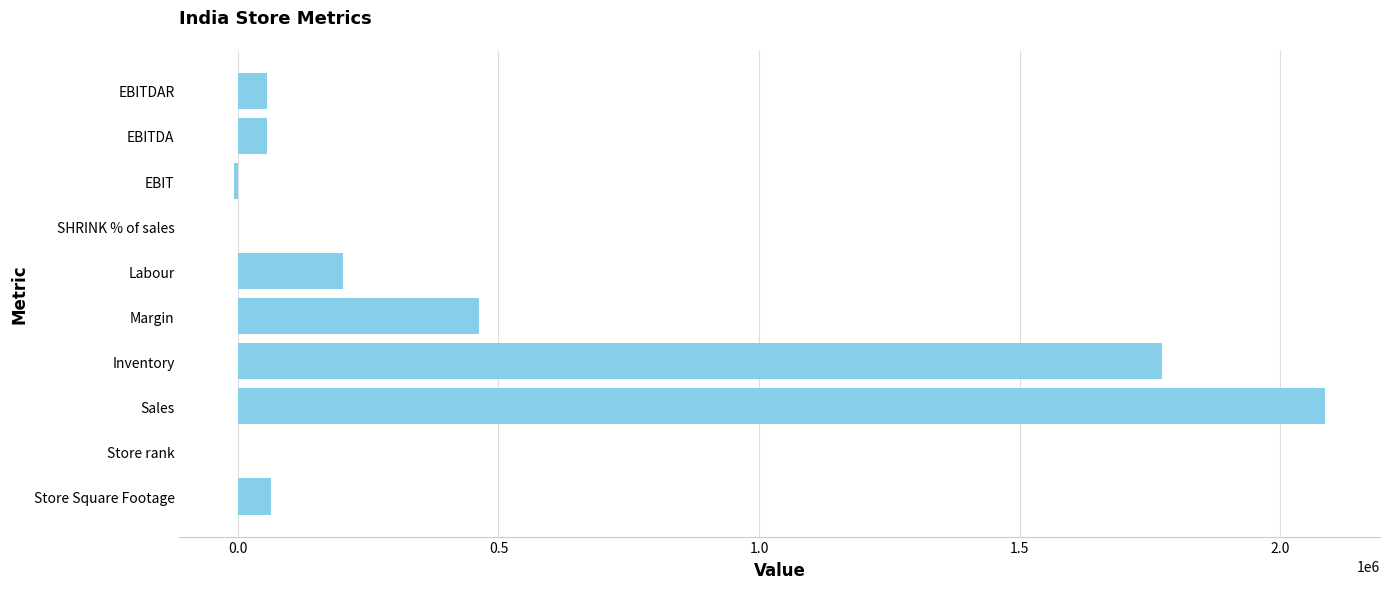

At which label is the value closest to 1039688?

Margin